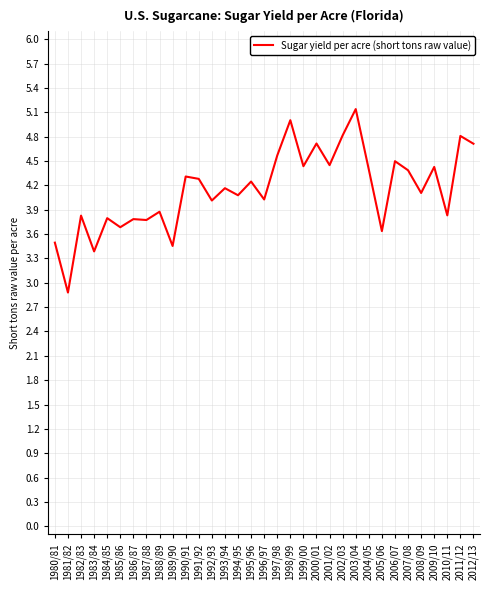

What is the change in value from 1988/89 to 2003/04?

+1.3